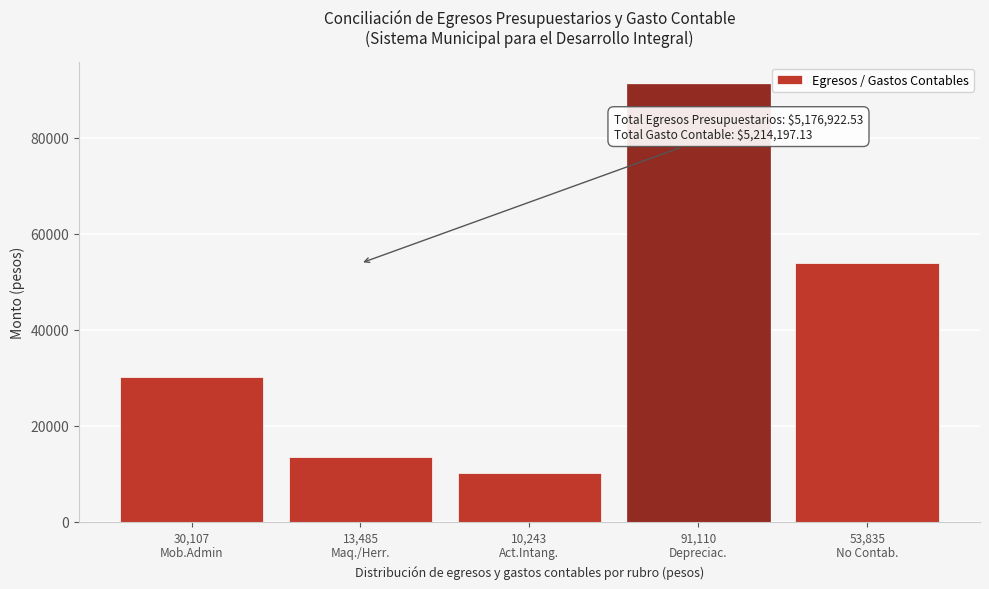

What is the value of the 2nd bar from the left?

13485.0